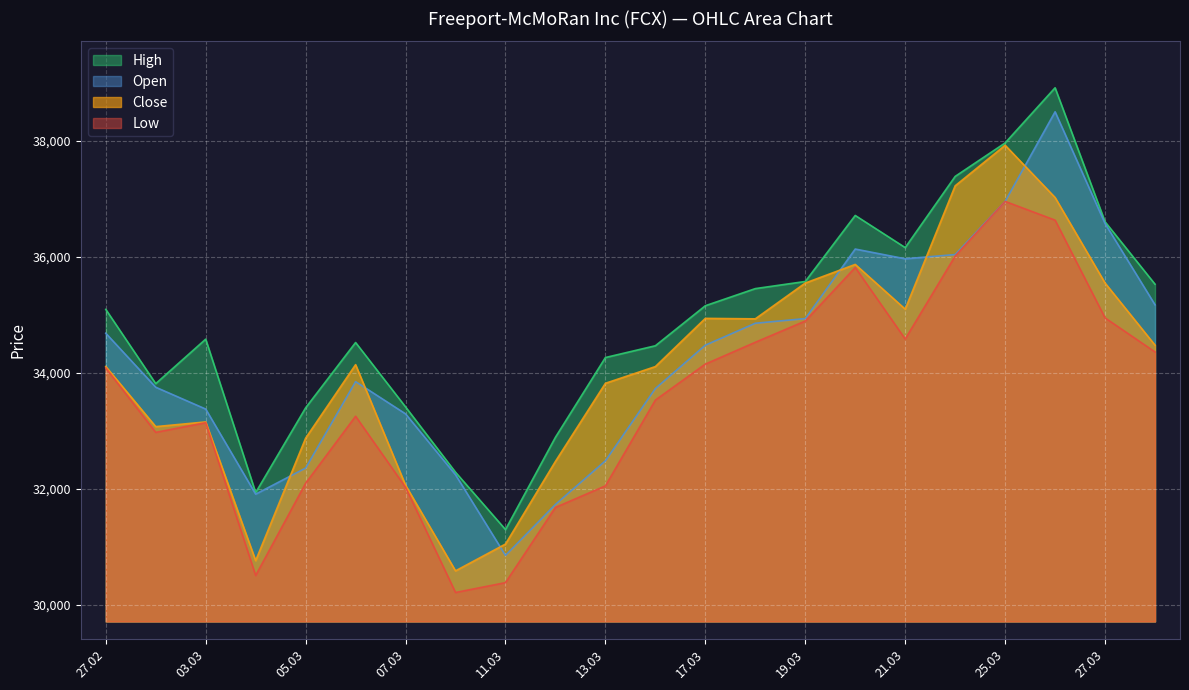

What is the sum of all High values?

767438